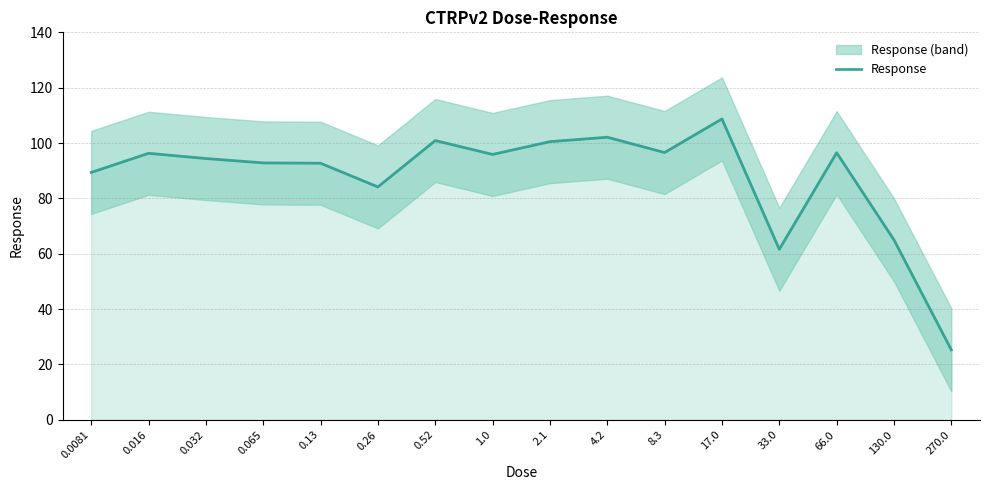

List the labels in order of value, smallest first.

270.0, 33.0, 130.0, 0.26, 0.0081, 0.13, 0.065, 0.032, 1.0, 0.016, 66.0, 8.3, 2.1, 0.52, 4.2, 17.0